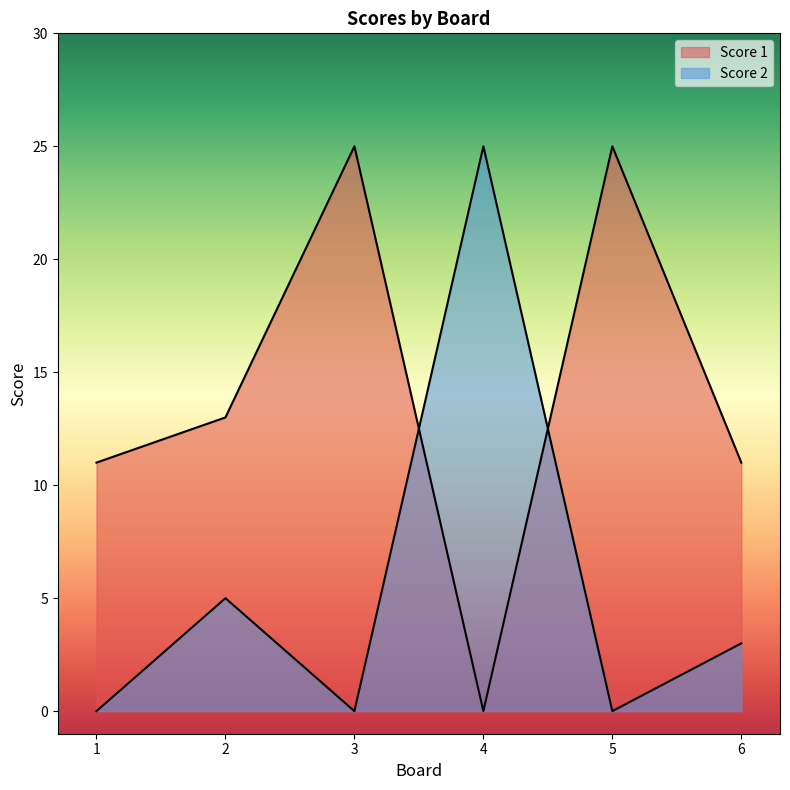

What are all the series names shown in the legend?

Score 1, Score 2